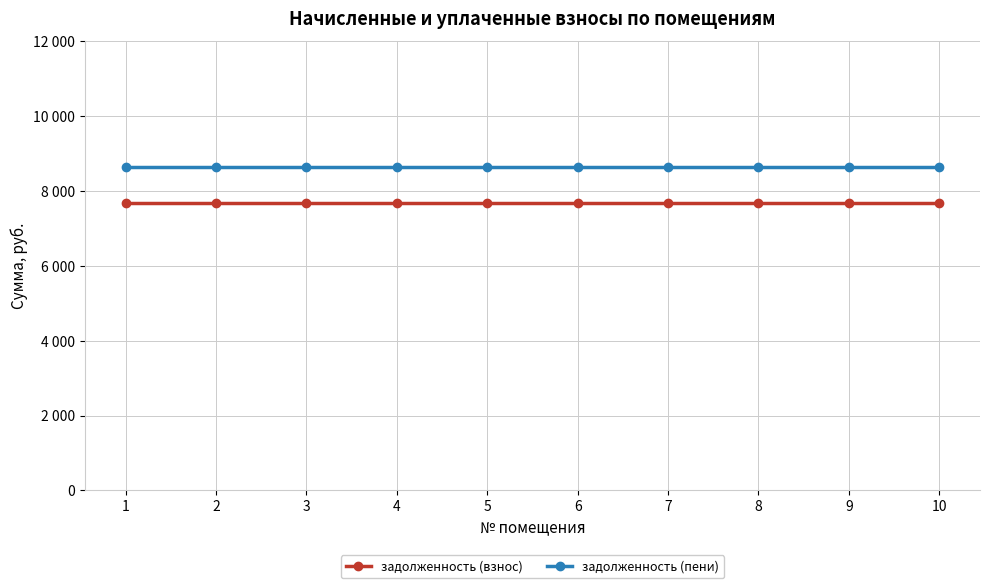

Does the chart have visible grid lines?

Yes